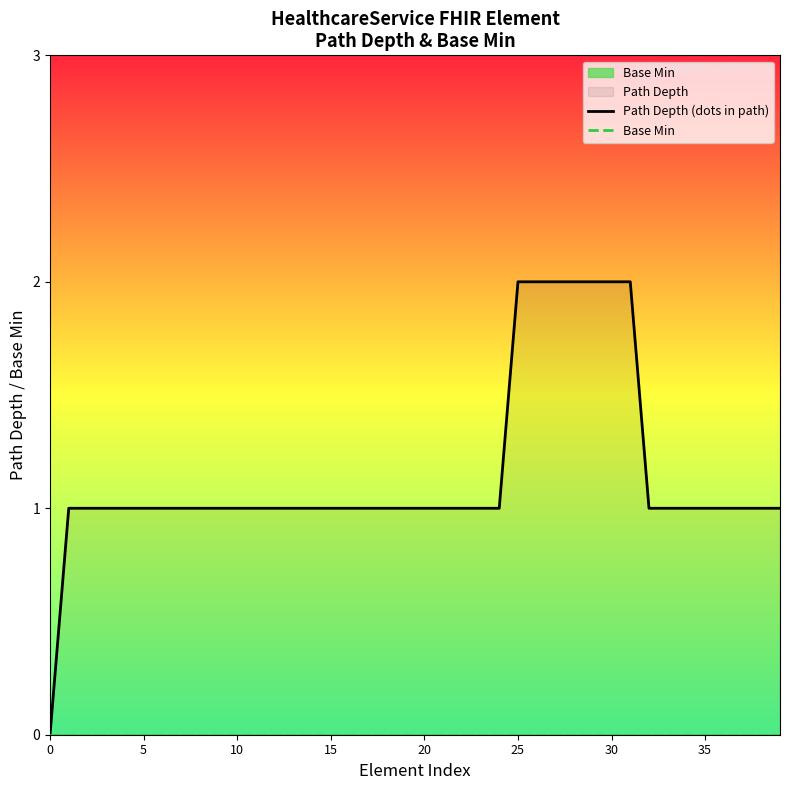

Count the Path Depth (dots in path) values in the range 1 to 2.

39